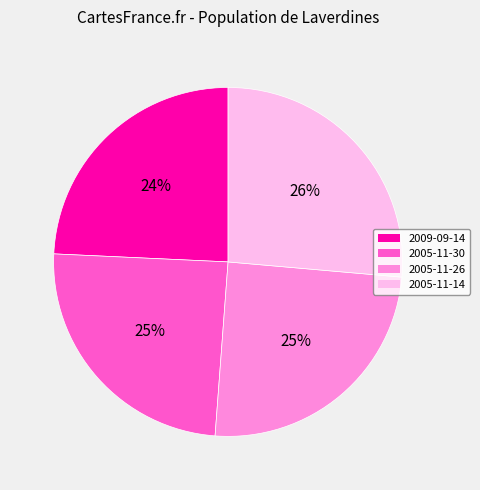

To the nearest percent, what portion does 2005-11-30 represent?

25%